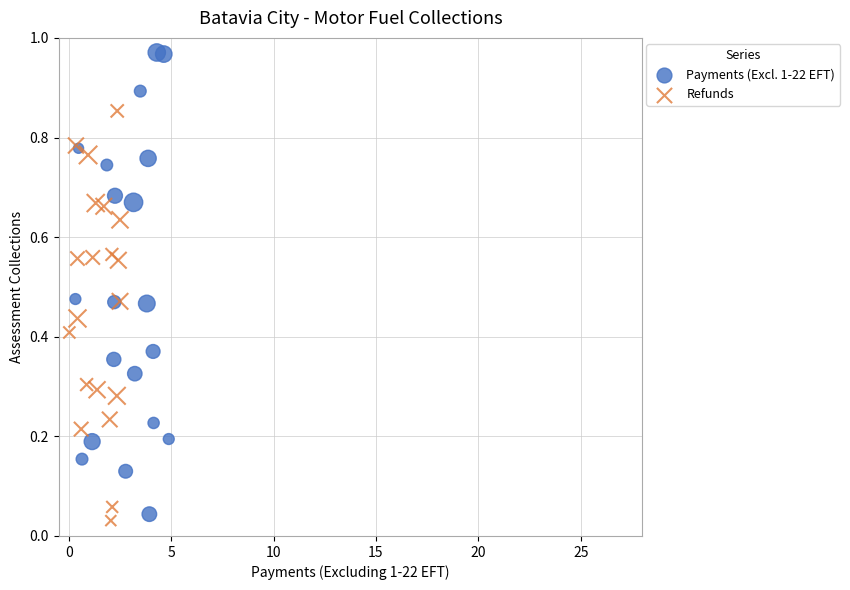

Which series reaches the maximum Y coordinate?

Payments (Excl. 1-22 EFT)